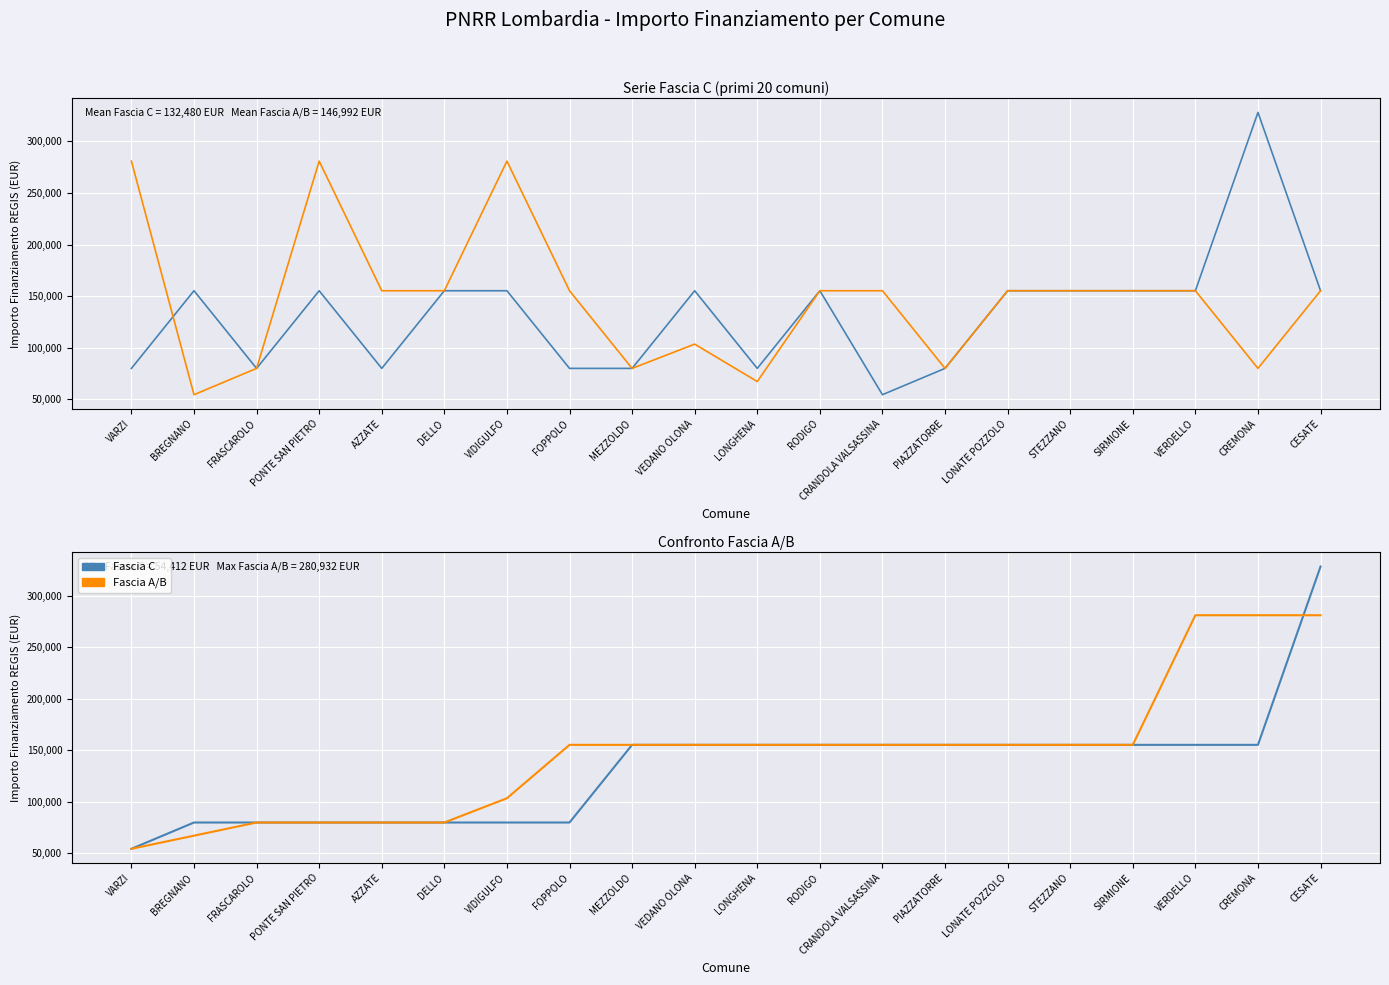

Reading left to right, transcribe all the data shown in this chart.

Fascia C: VARZI=54412	BREGNANO=79922	FRASCAROLO=79922	PONTE SAN PIETRO=79922	AZZATE=79922	DELLO=79922	VIDIGULFO=79922	FOPPOLO=79922	MEZZOLDO=155234	VEDANO OLONA=155234	LONGHENA=155234	RODIGO=155234	CRANDOLA VALSASSINA=155234	PIAZZATORRE=155234	LONATE POZZOLO=155234	STEZZANO=155234	SIRMIONE=155234	VERDELLO=155234	CREMONA=155234	CESATE=328160
Fascia A/B: VARZI=54412	BREGNANO=67167	FRASCAROLO=79922	PONTE SAN PIETRO=79922	AZZATE=79922	DELLO=79922	VIDIGULFO=103444	FOPPOLO=155234	MEZZOLDO=155234	VEDANO OLONA=155234	LONGHENA=155234	RODIGO=155234	CRANDOLA VALSASSINA=155234	PIAZZATORRE=155234	LONATE POZZOLO=155234	STEZZANO=155234	SIRMIONE=155234	VERDELLO=280932	CREMONA=280932	CESATE=280932